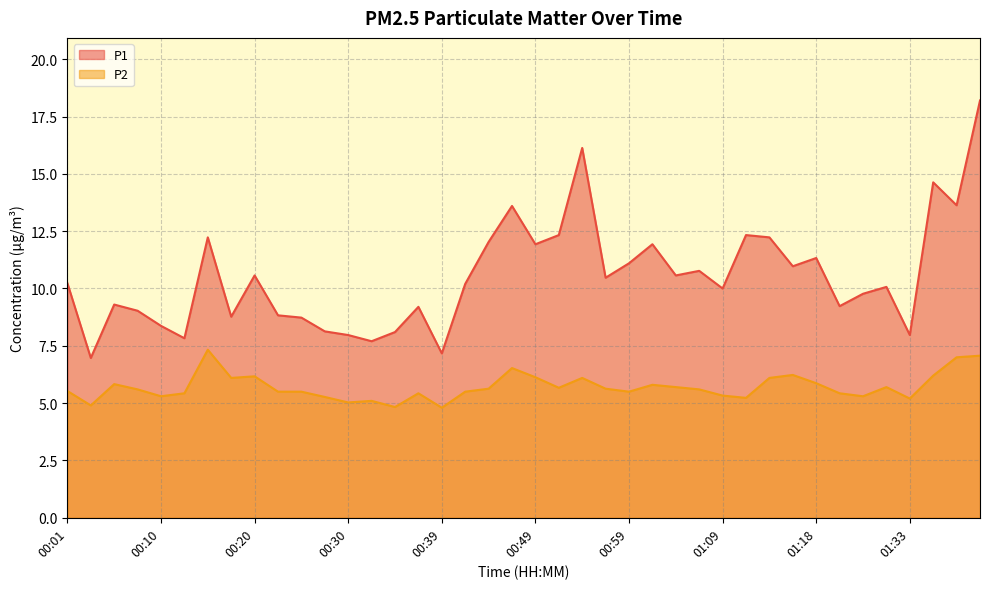

How many data points in P2 line are less than 5?

3